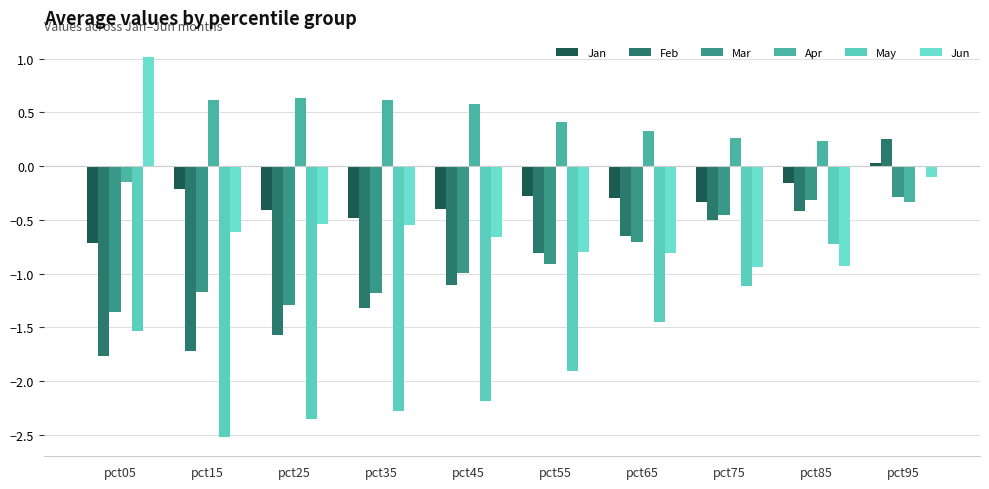

How many series are shown in this chart?

6